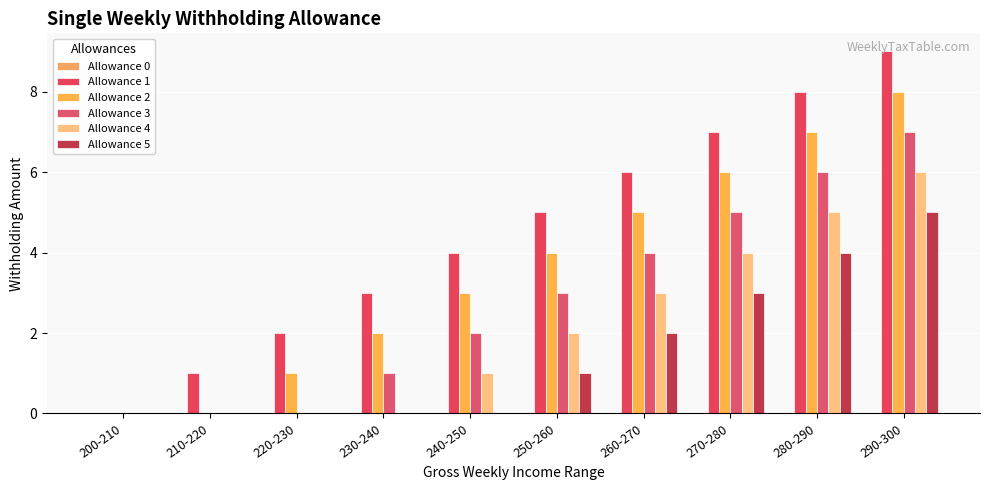

Are the bars horizontal?

No